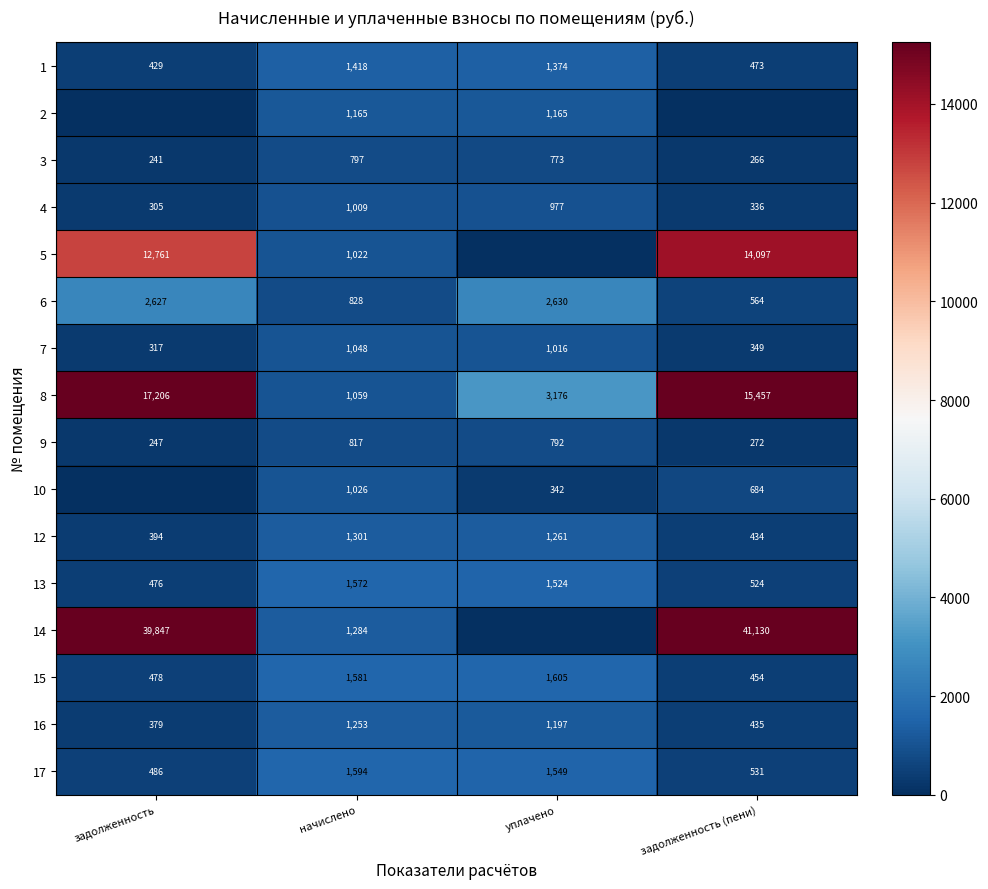

Is it true that 6 equals 939.6 at задолженность (пени)?

False